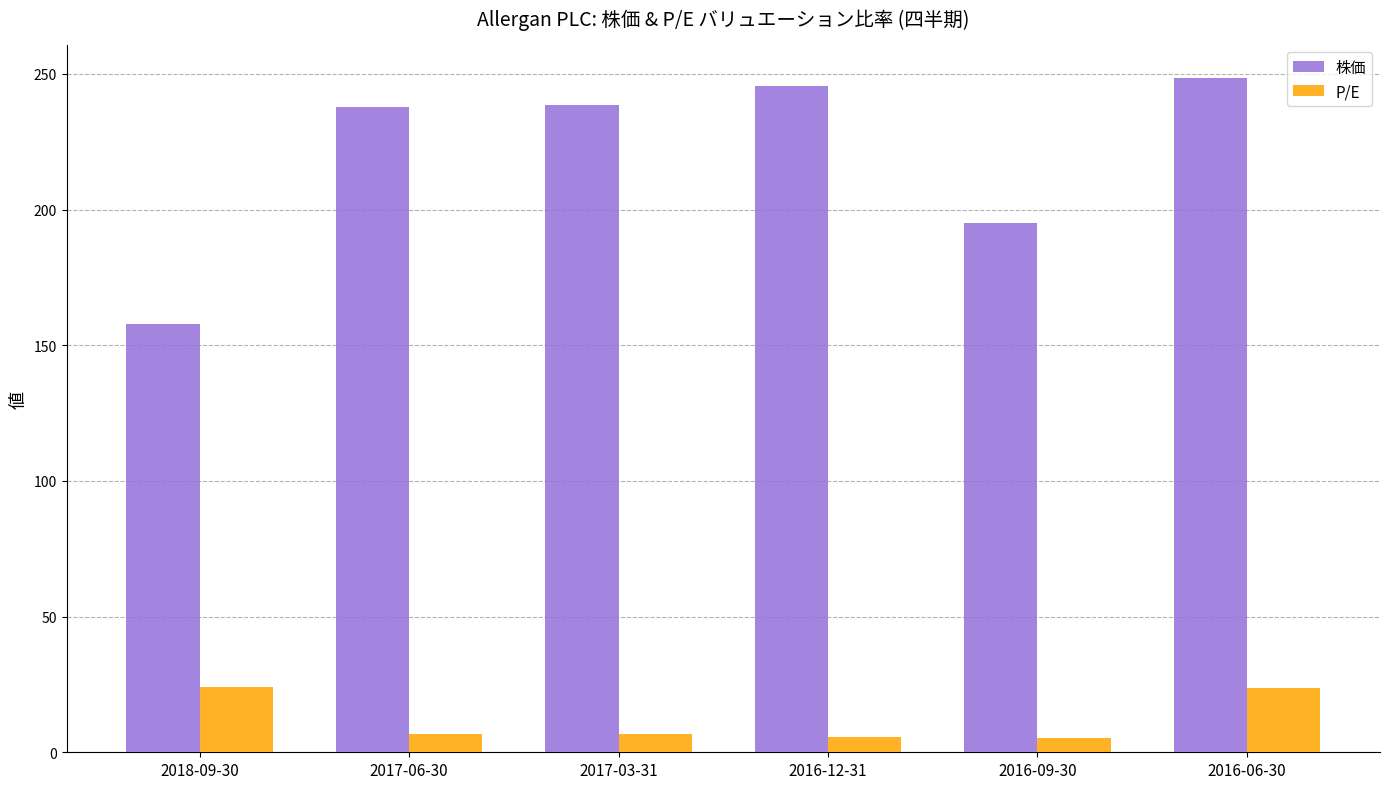

What is the maximum value for 株価?

248.3